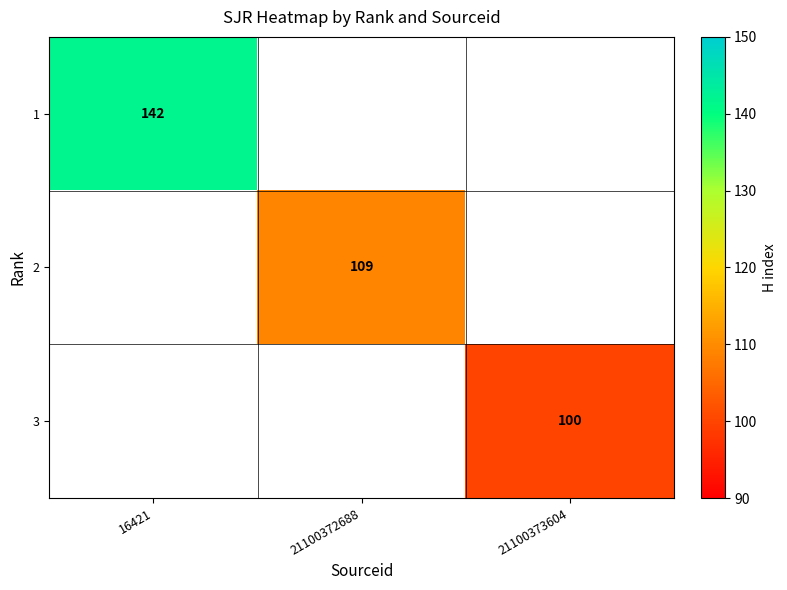

The 1 series shows 213.3 at 16421. True or false?

False